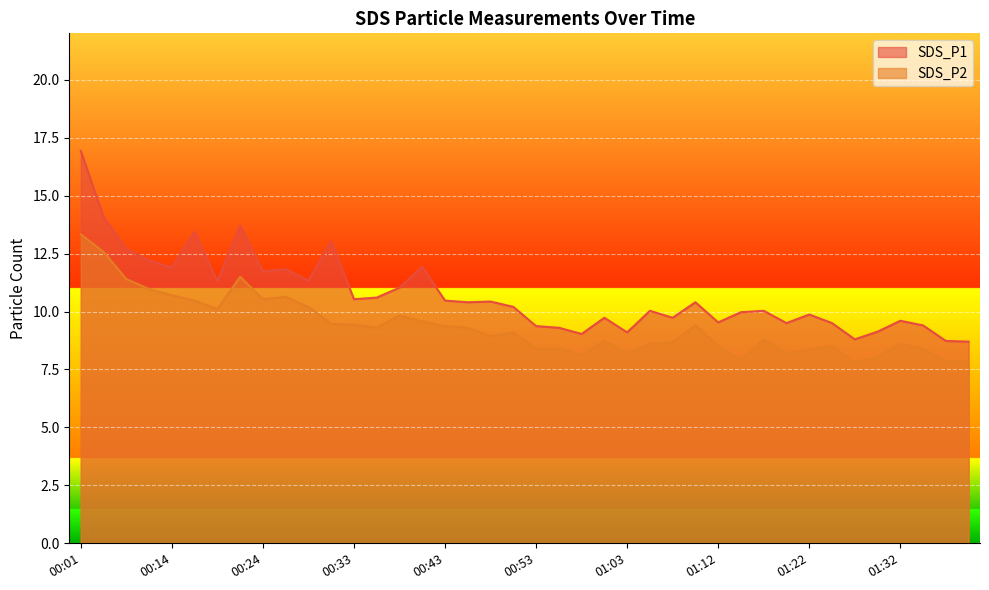

True or false: SDS_P2 has a value of 9.3 at 00:46.

True